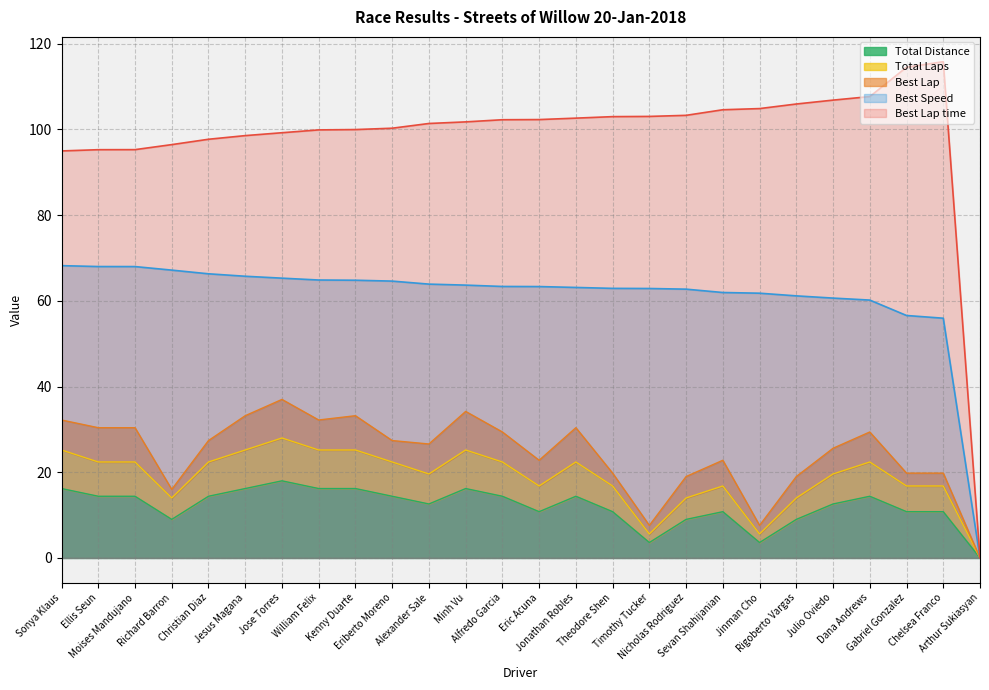

What is the difference between the second highest and second lowest values in the Best Speed series?

12.1